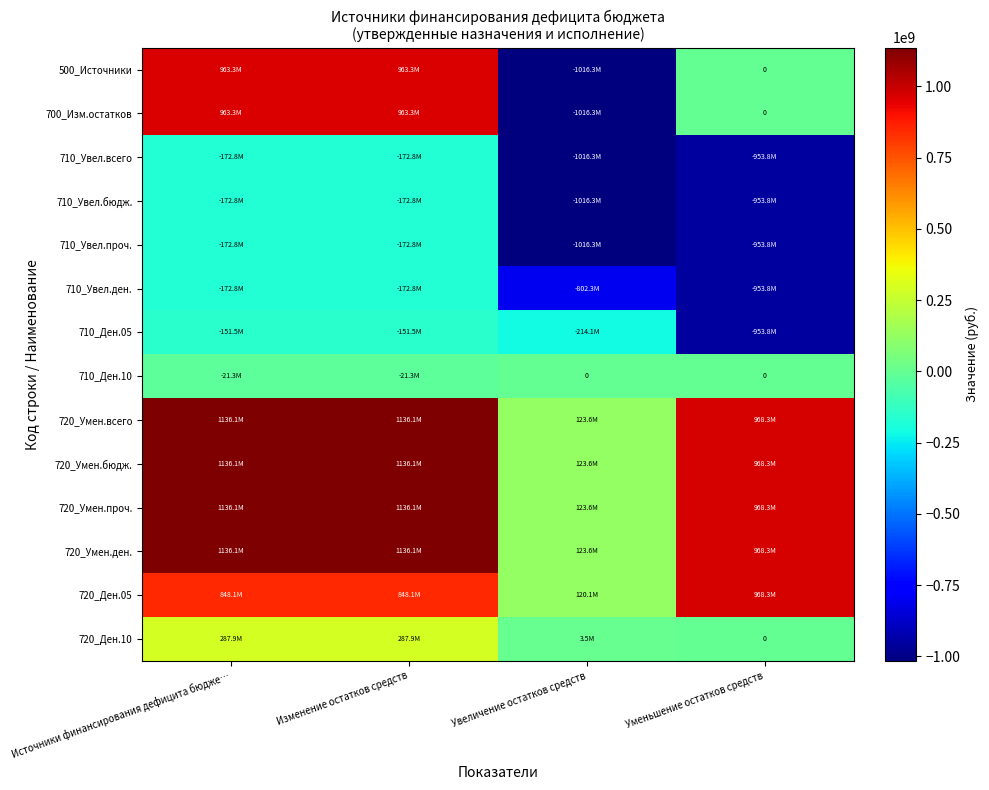

What value does the 720_Умен.проч. series have at Увеличение остатков средств?

123598077.6